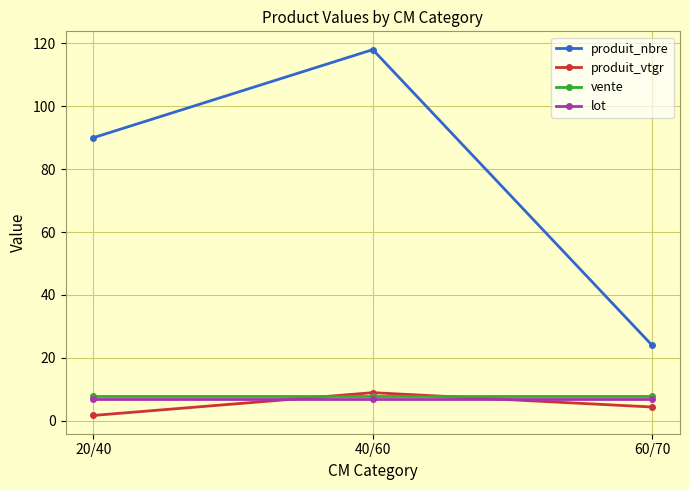

The value of produit_nbre at 60/70 is 35.9. True or false?

False